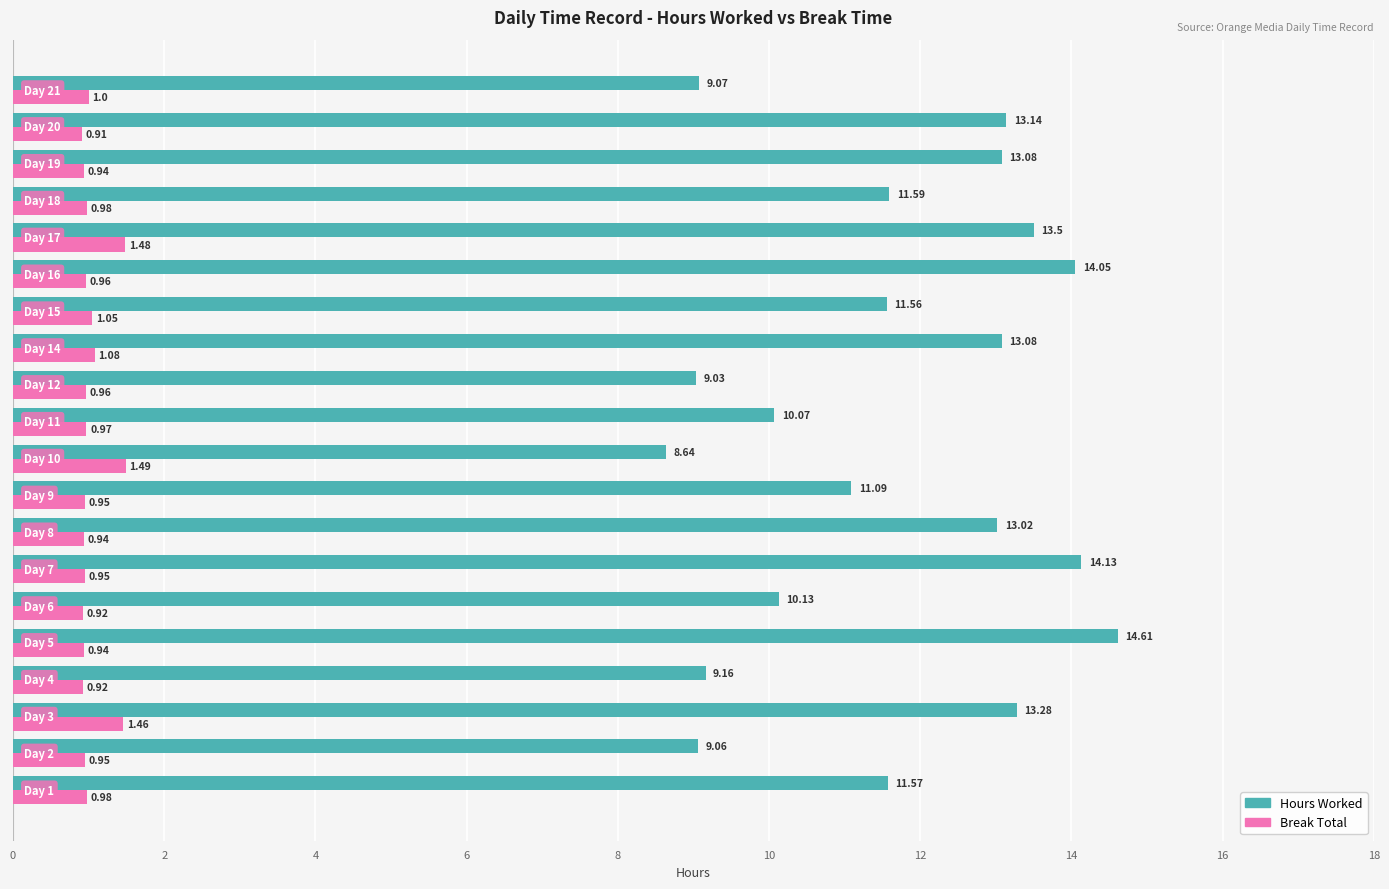

Which series has the largest range (max minus min)?

Hours Worked